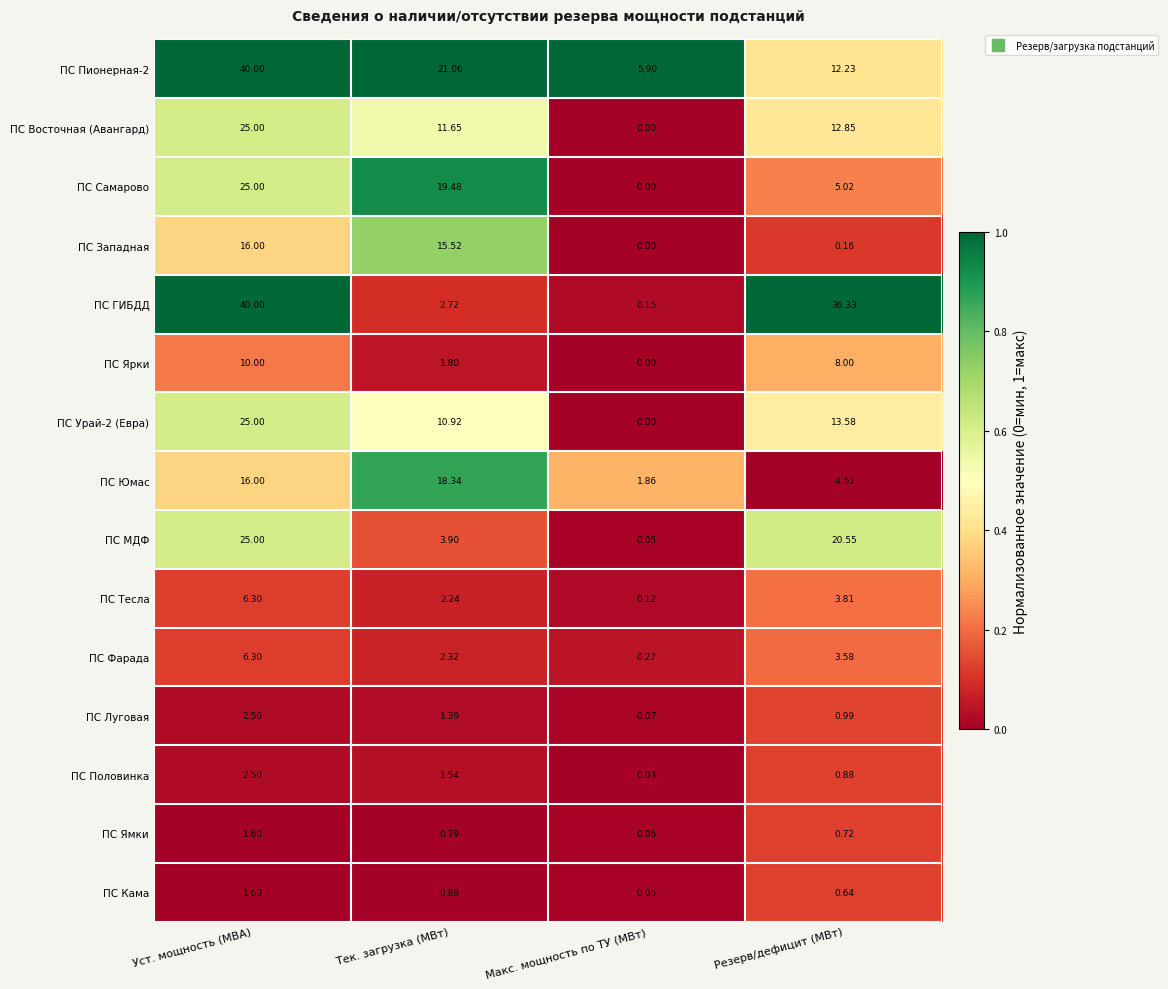

At which category is the sum across all series the highest?

Уст. мощность (МВА)